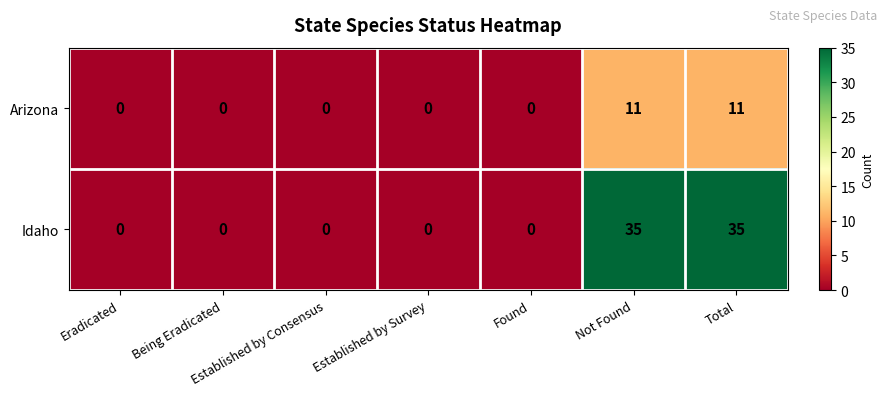

What is the highest value of the Idaho series?

35